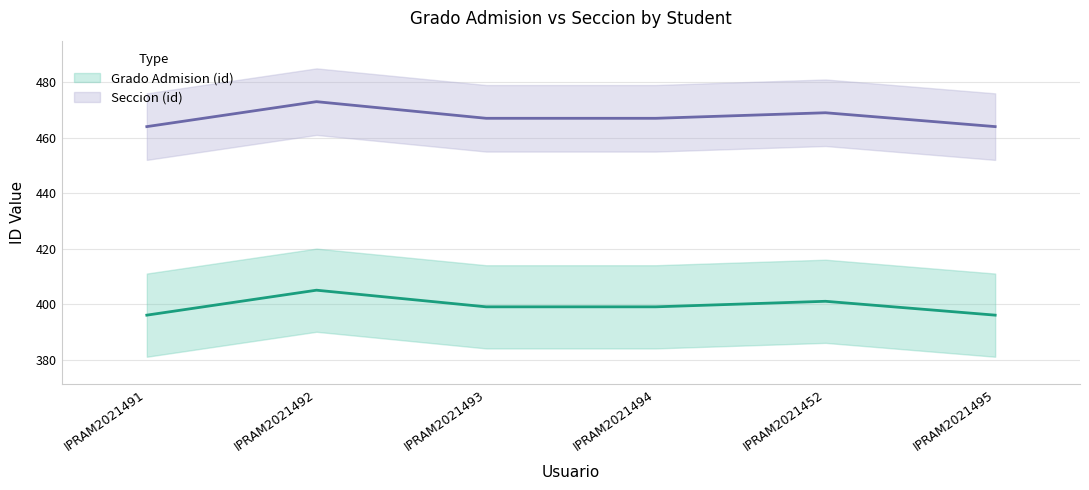

Rank the series by their maximum value, from highest to lowest.

Seccion (id), Grado Admision (id)